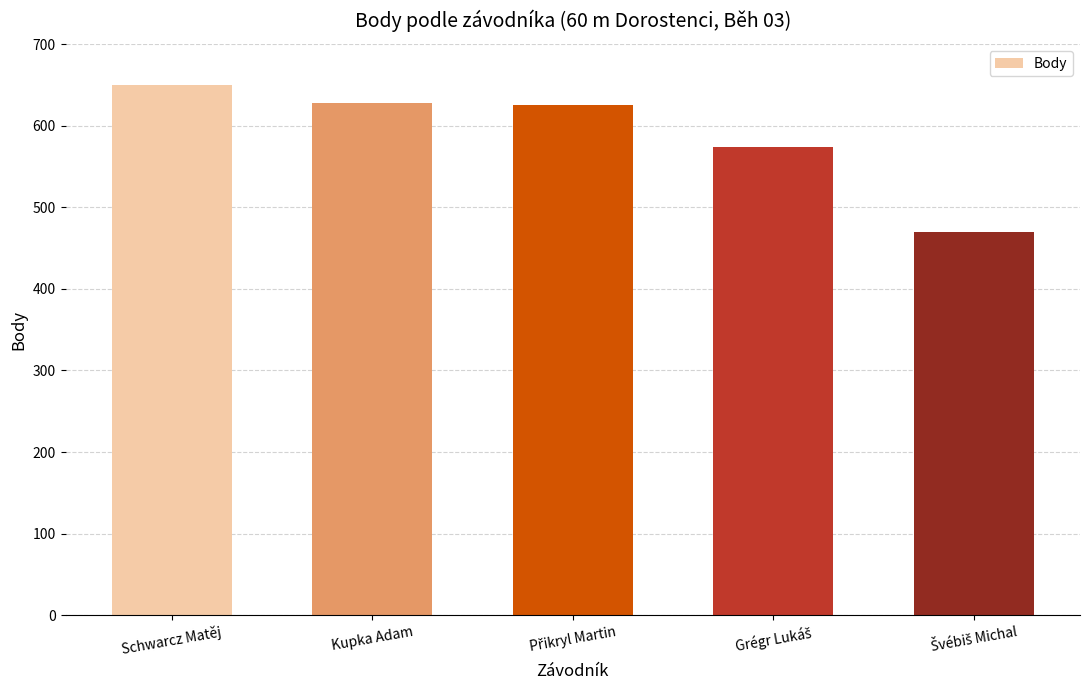

True or false: the data shows 628 at Kupka Adam.

True